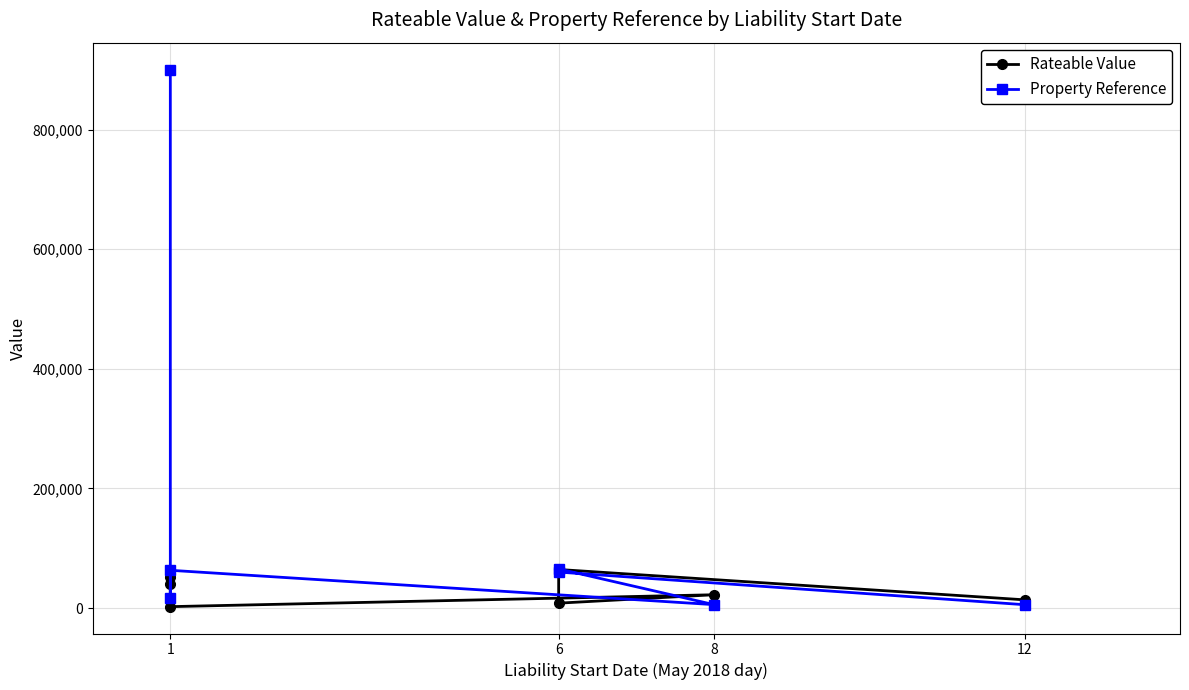

At which label does Property Reference first exceed 60169?

1